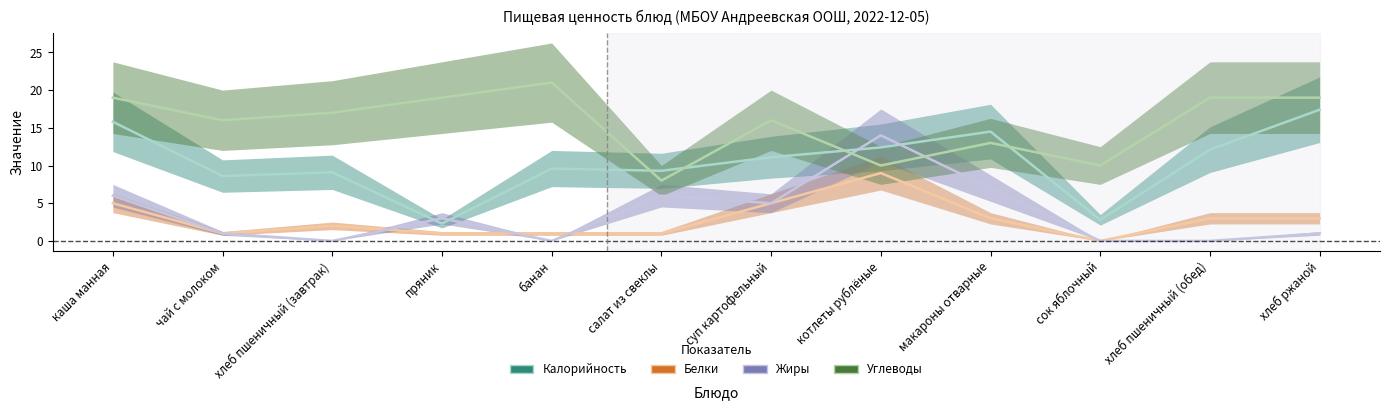

What is the label of the 10th point from the left?

сок яблочный